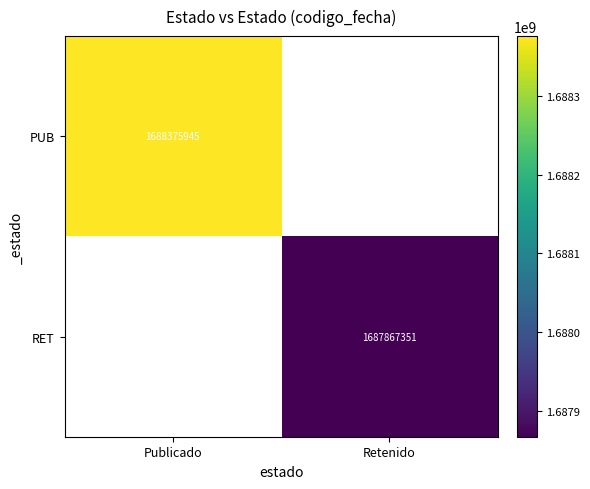

Is it true that RET equals 972261869 at Retenido?

False